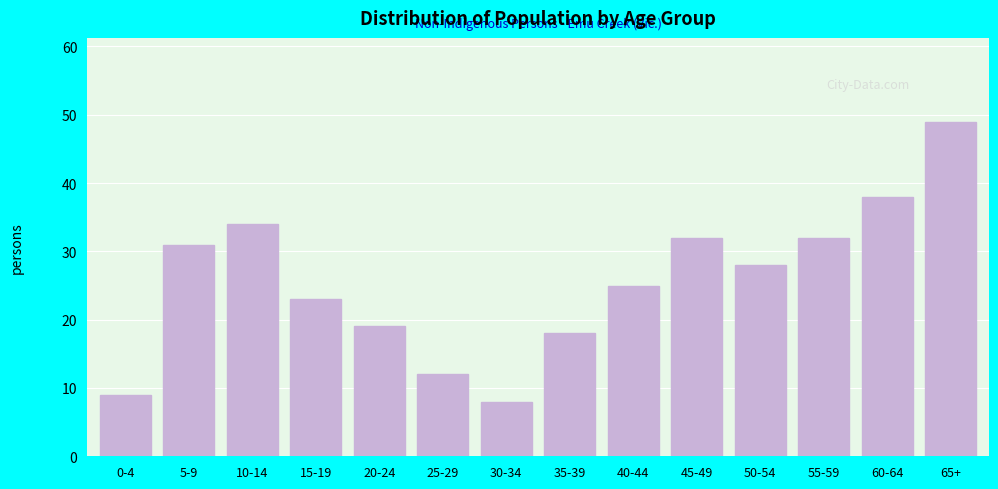

Reading right to left, what are all the values shown in this chart?

65+=49	60-64=38	55-59=32	50-54=28	45-49=32	40-44=25	35-39=18	30-34=8	25-29=12	20-24=19	15-19=23	10-14=34	5-9=31	0-4=9